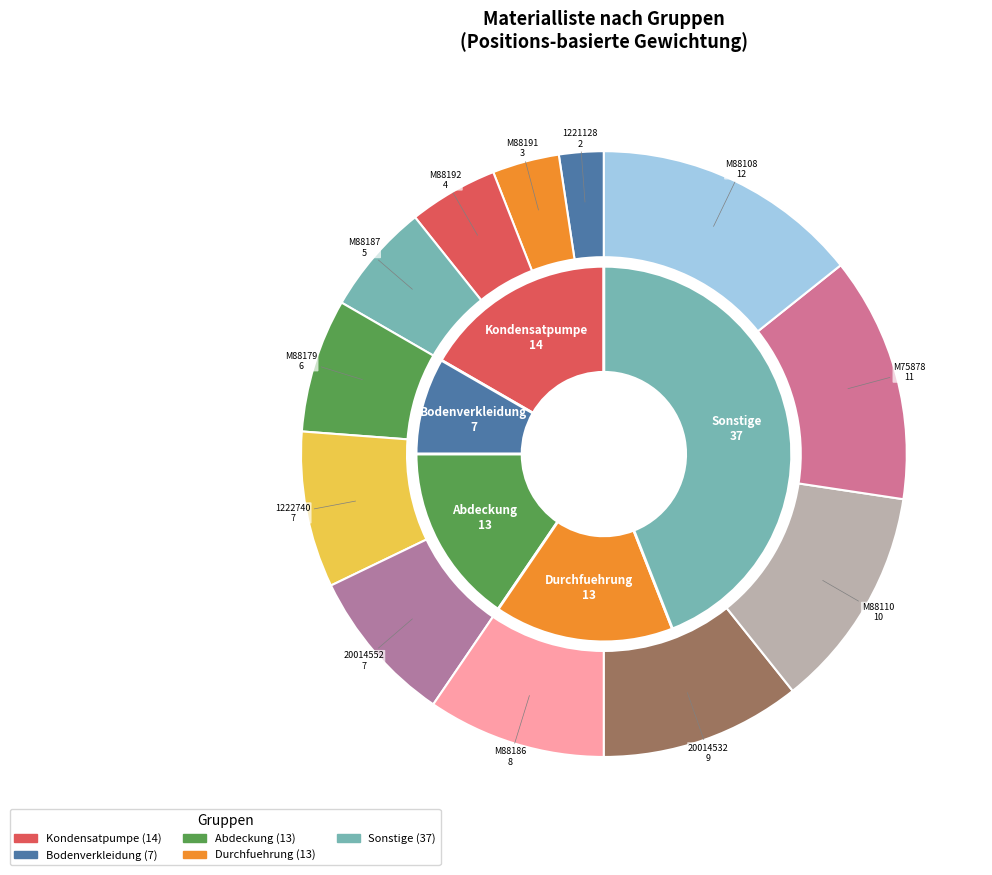

To the nearest percent, what percentage of the pie is M88192?

5%